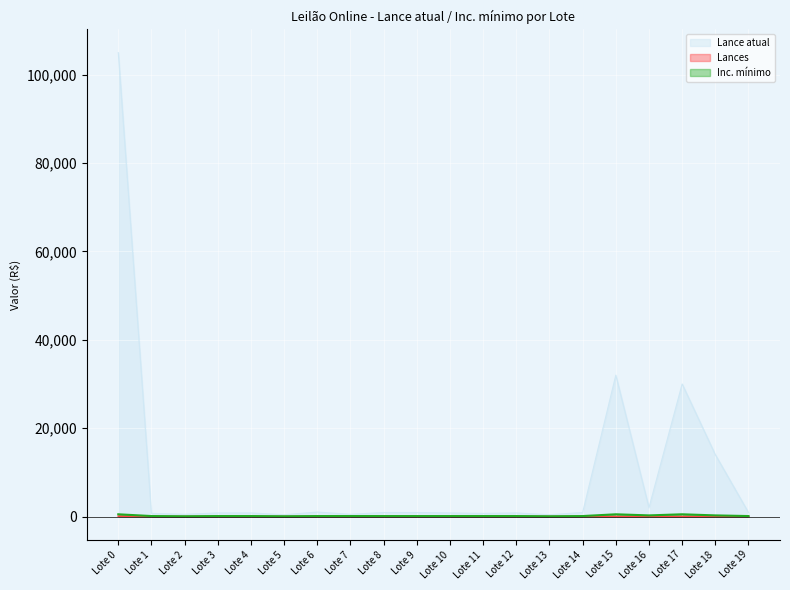

Which has a higher value, Lote 3 or Lote 9?

Lote 9